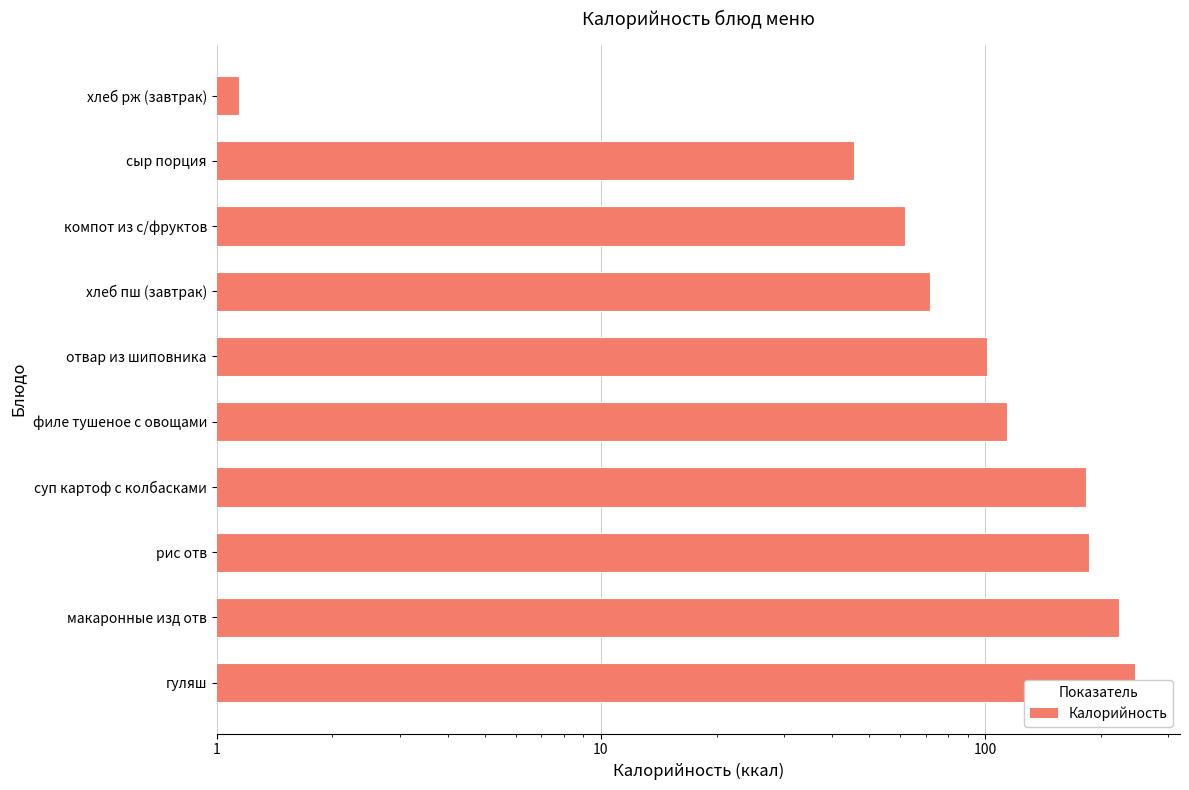

What is the approximate value at хлеб пш (завтрак)?

72.0